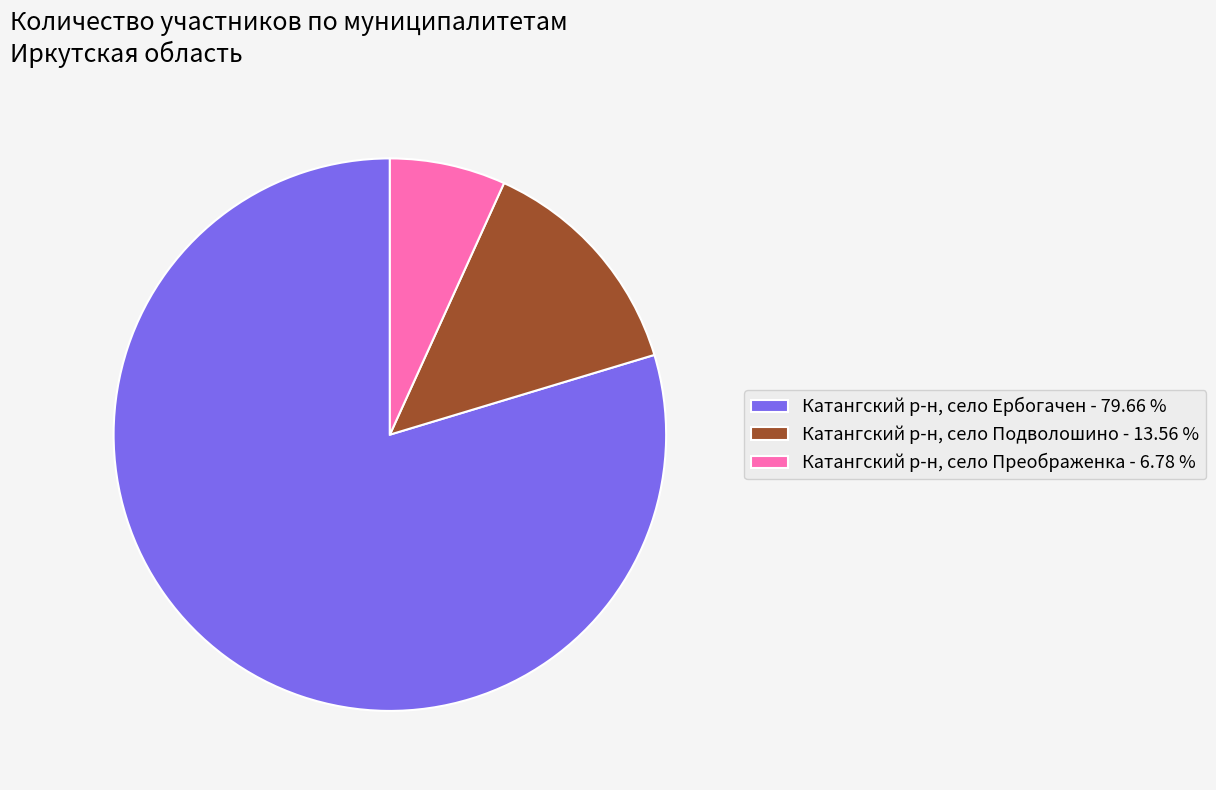

Is Катангский р-н, село Ербогачен - 79.66 % the majority of the pie?

Yes